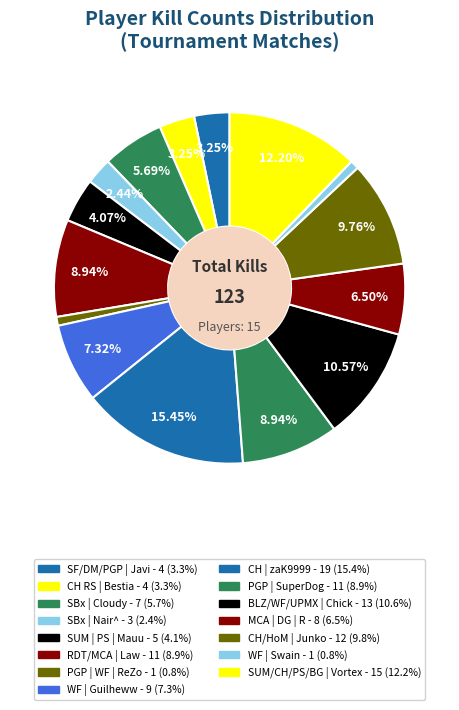

Is there any slice that represents more than half of the pie?

No